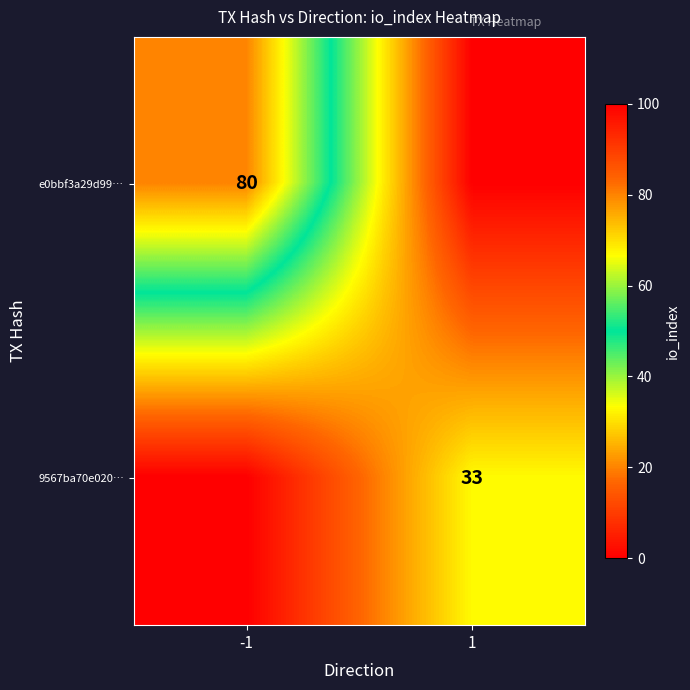

The e0bbf3a29d99… series shows 80 at -1. True or false?

True